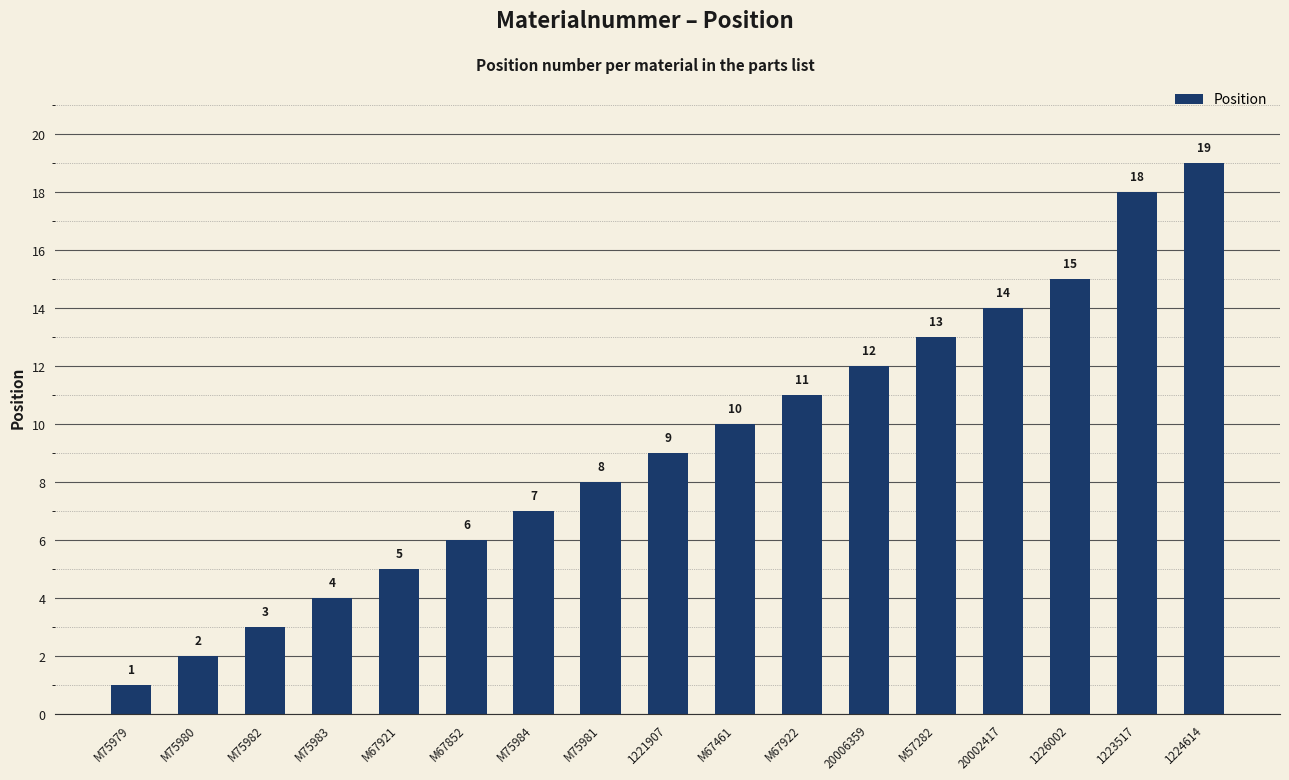

How many data points are less than 9?

8